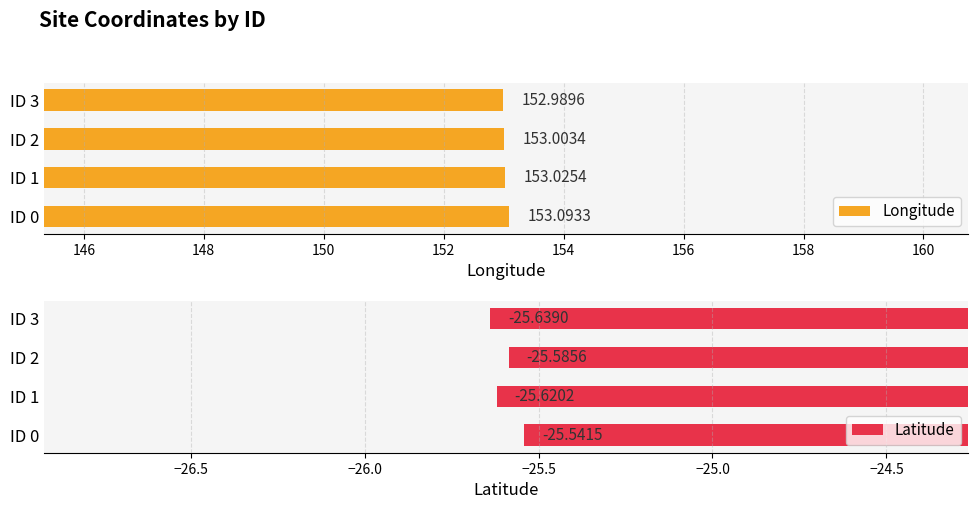

Rank the categories by Longitude value from highest to lowest.

ID 0, ID 1, ID 2, ID 3